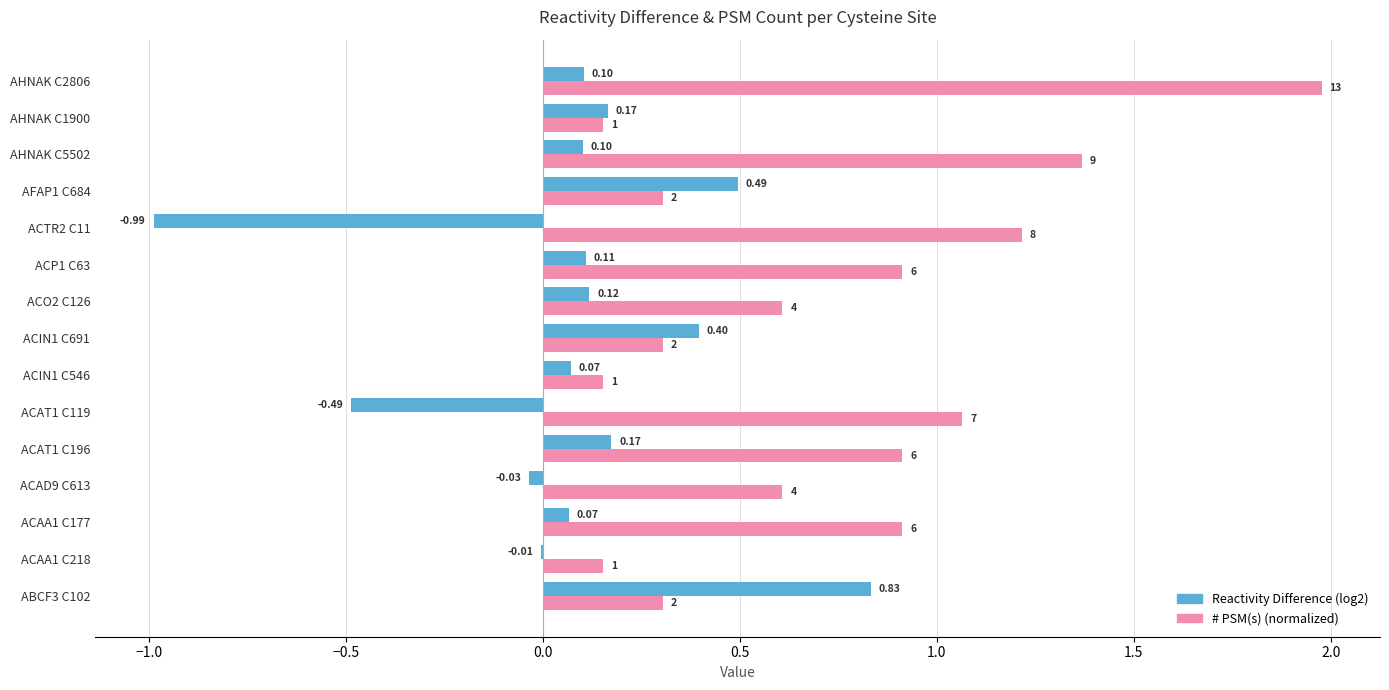

Between ACAD9 C613 and ACO2 C126, which series saw the biggest shift?

Reactivity Difference (log2)